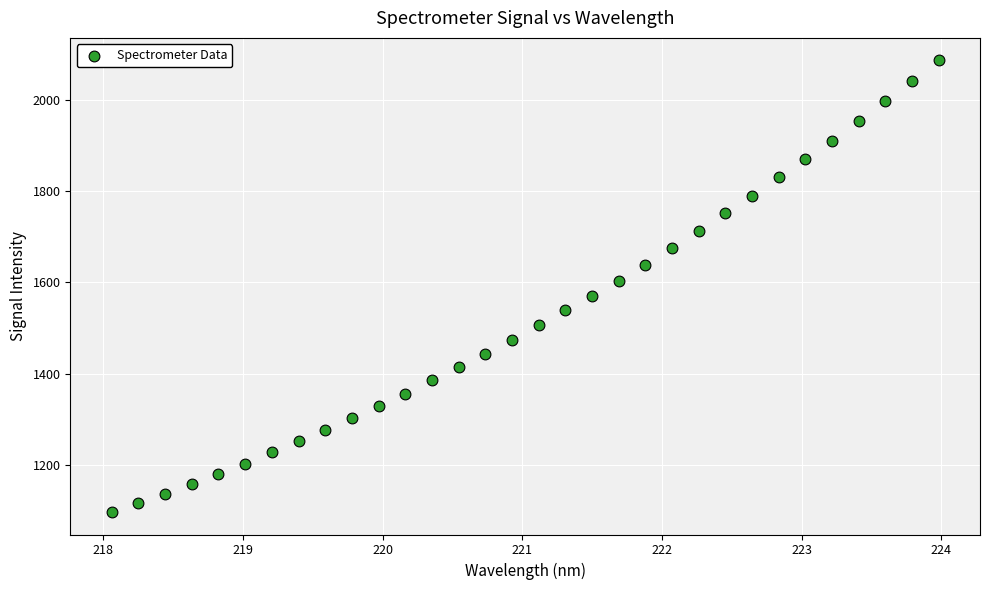

What is the range of Y values (max minus min)?

988.7